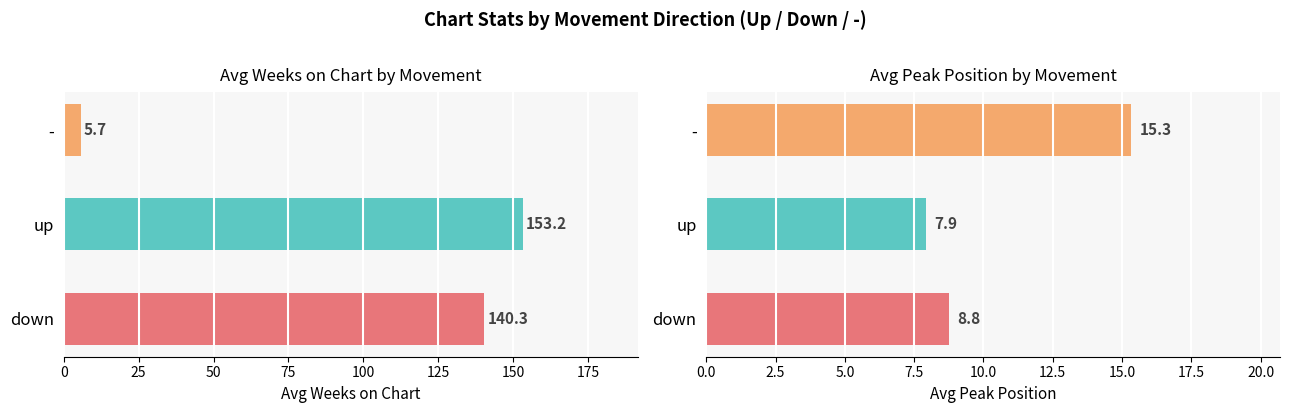

What is the average value of the Avg Peak Position series?

10.7